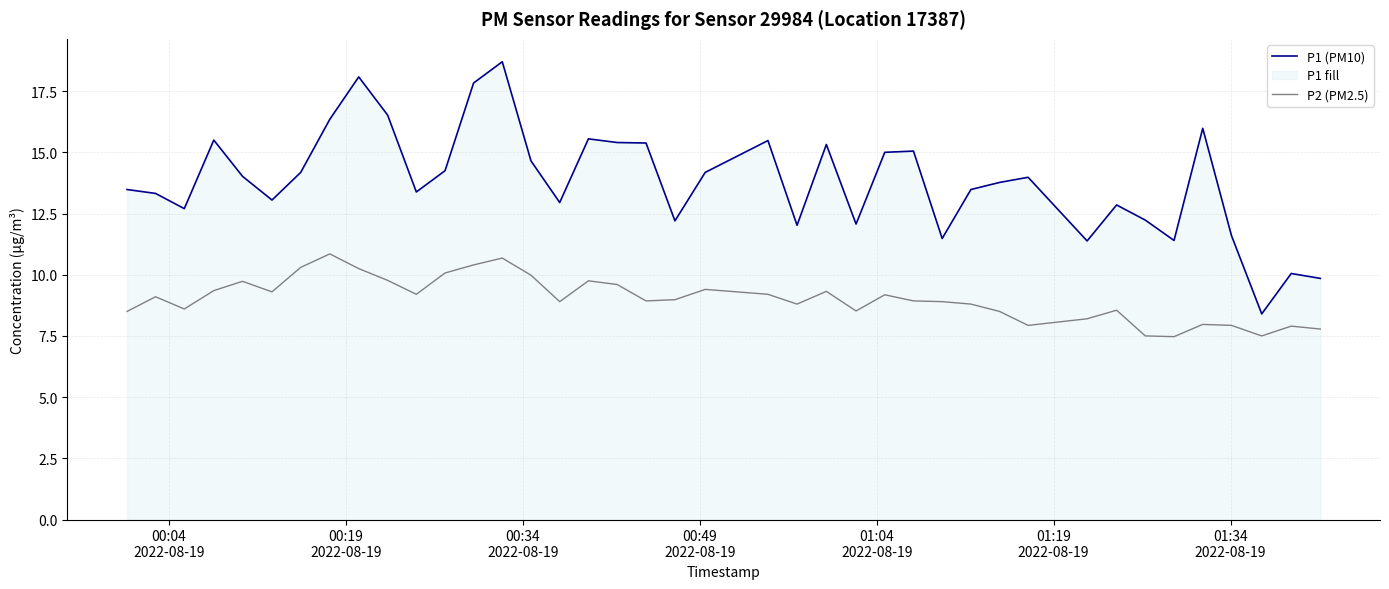

What is the greatest value displayed?

18.7